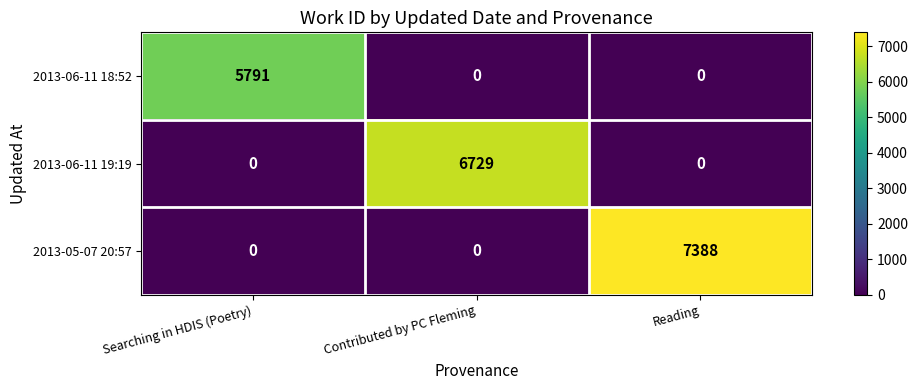

Which series changed the most between Searching in HDIS (Poetry) and Contributed by PC Fleming?

2013-06-11 19:19